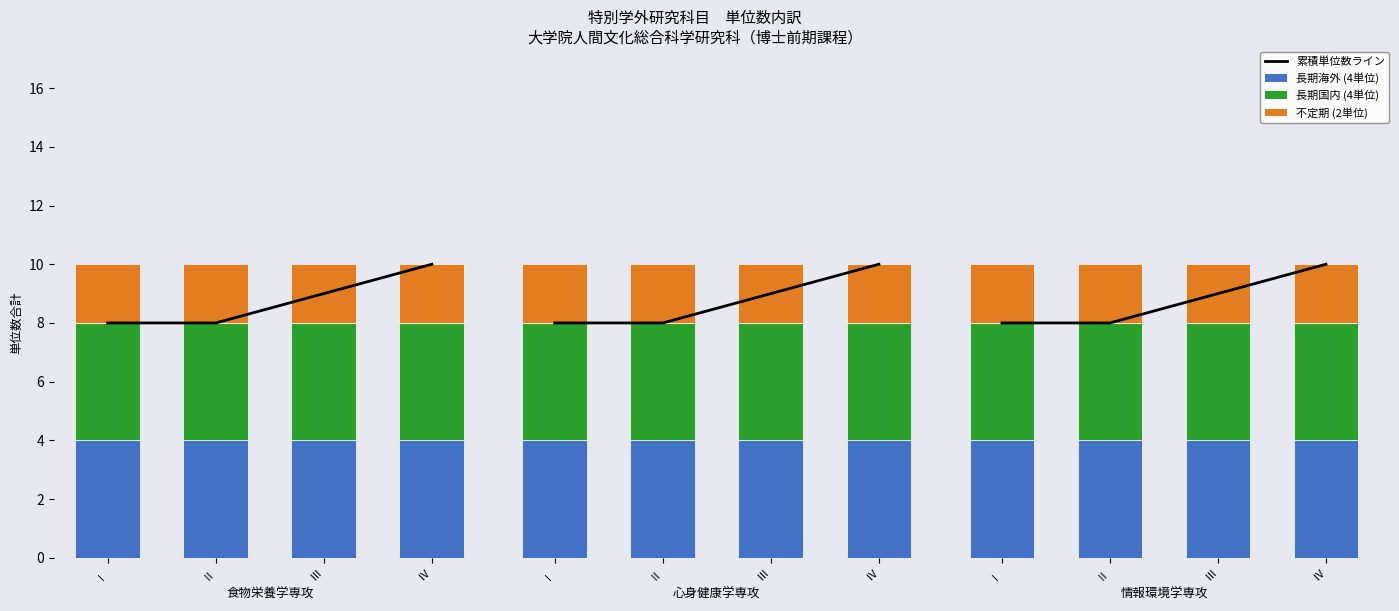

At which label does 長期国内 (4単位) reach its minimum?

Ⅰ